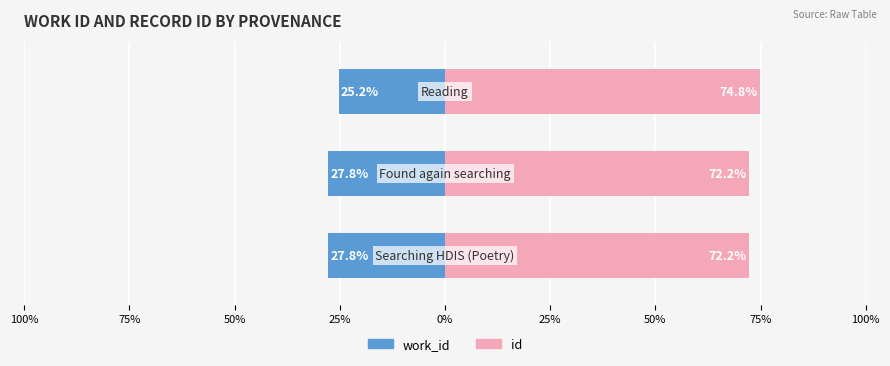

What position from the left is 50%?

3